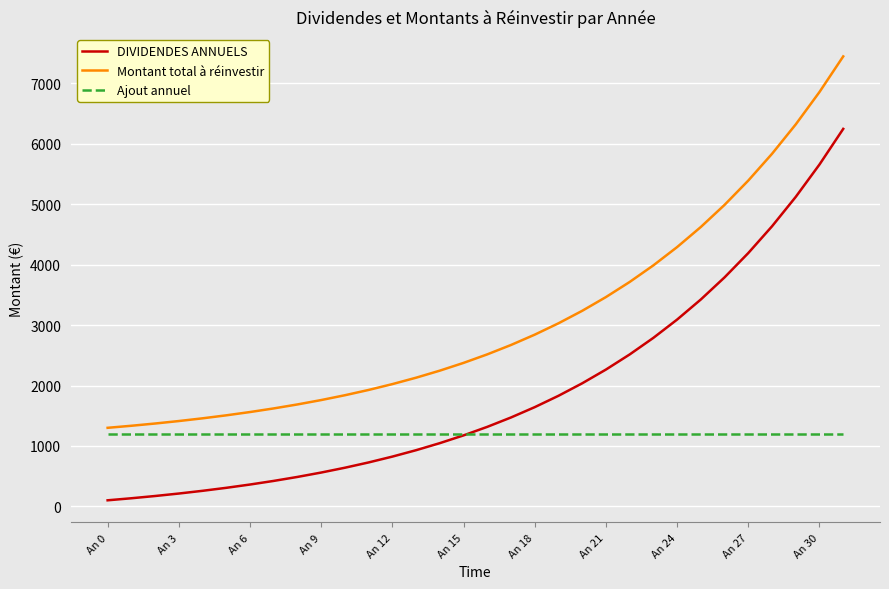

Which series has the largest total across all categories?

Montant total à réinvestir